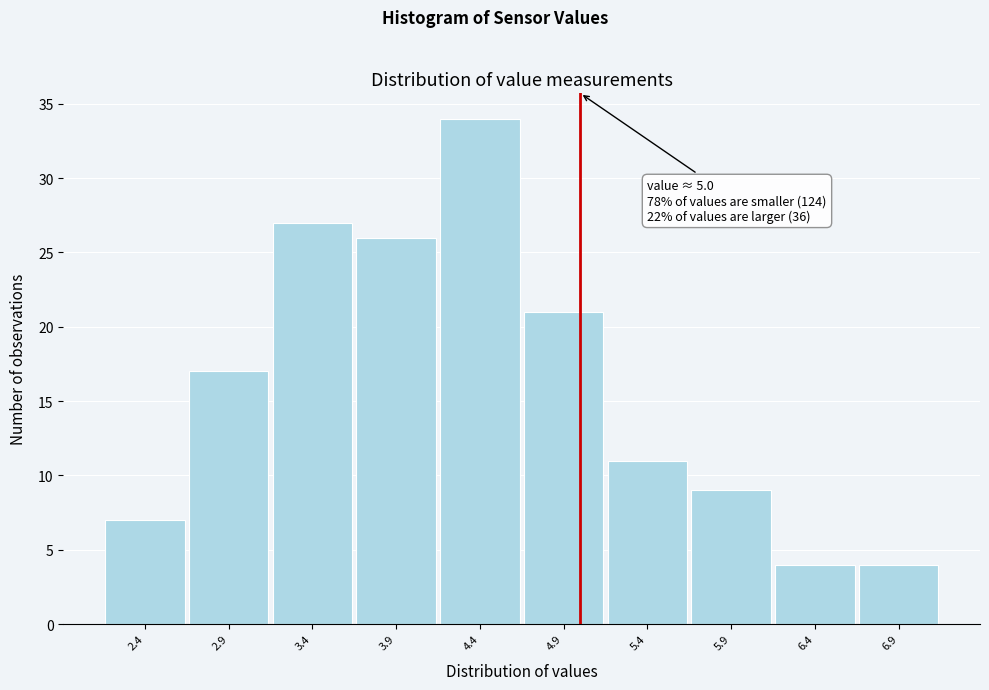

Which range on the x-axis has the tallest bar?

4.15 to 4.65